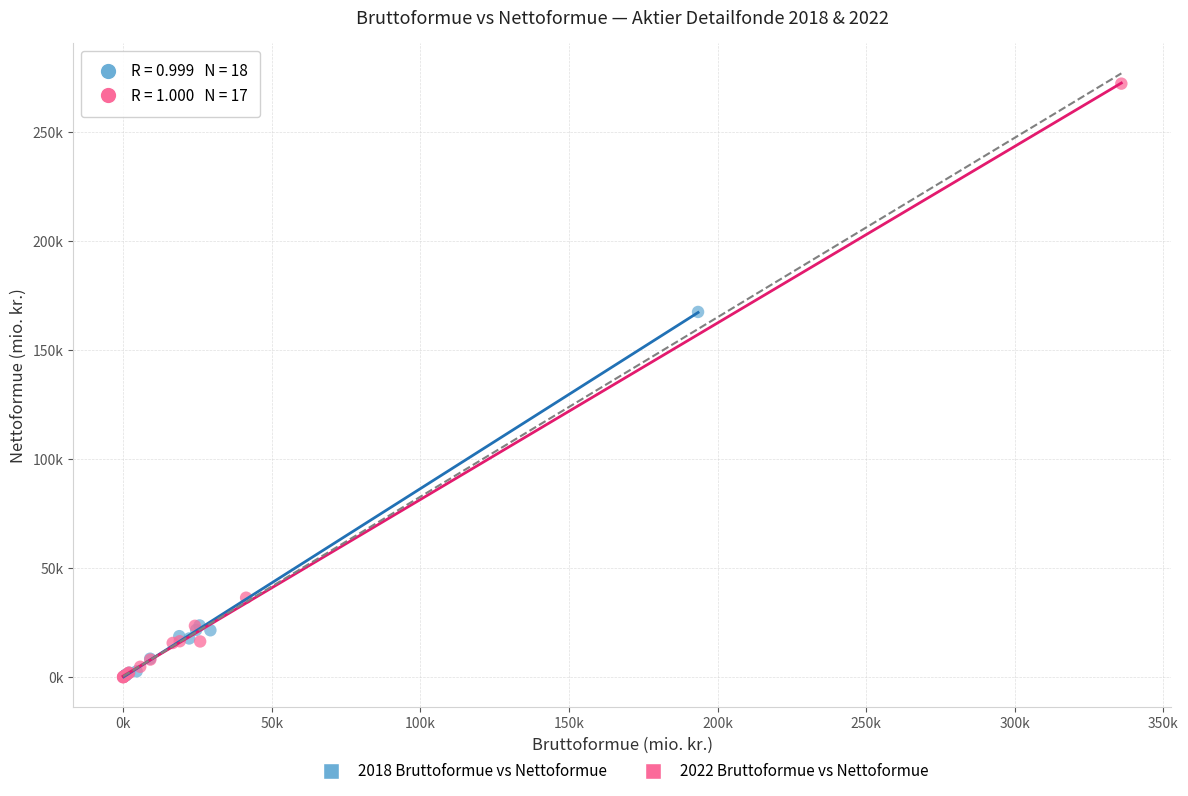

What are all the series names shown in the legend?

2018 Bruttoformue vs Nettoformue, 2022 Bruttoformue vs Nettoformue